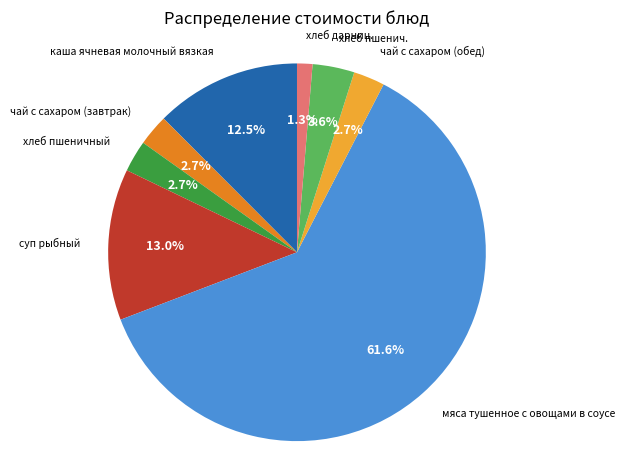

Does any single category account for the majority?

Yes